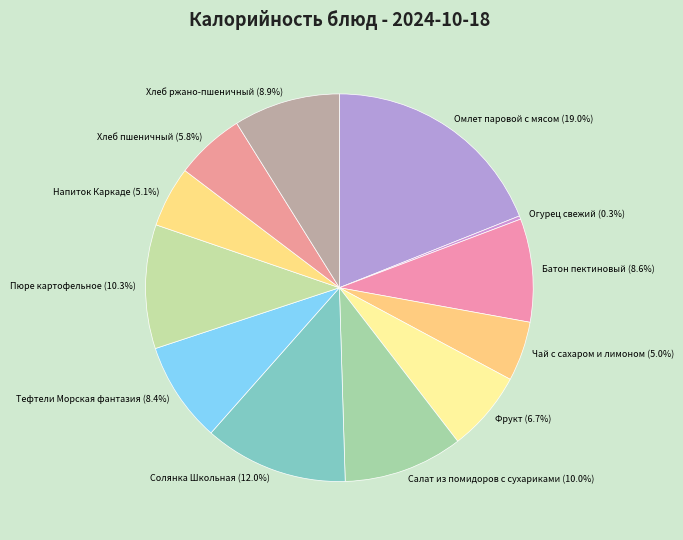

To the nearest percent, what is the difference between the largest and smallest slice percentages?

19%